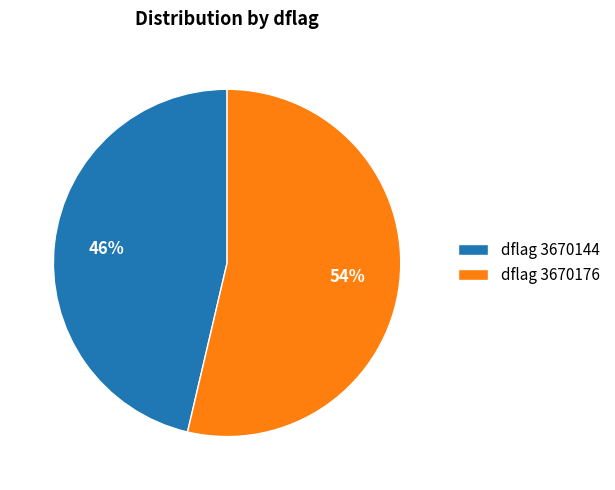

Combined, do dflag 3670176 and dflag 3670144 account for over 50%?

Yes